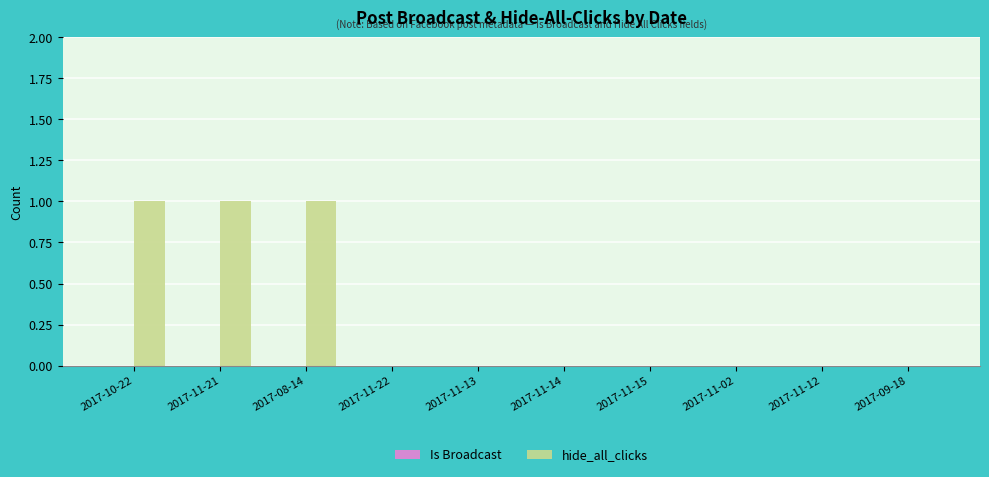

What is the maximum value shown in the chart?

1